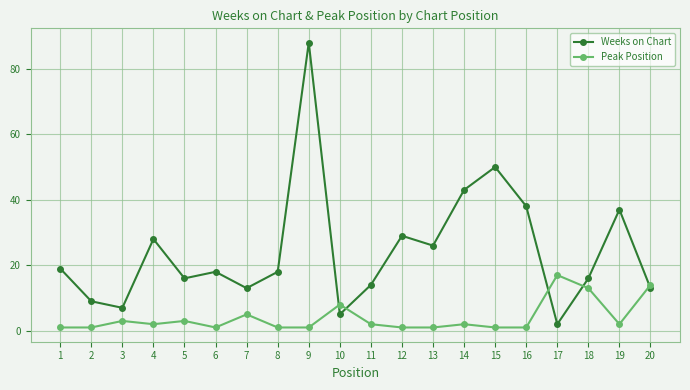

What is the maximum value shown in the chart?

88